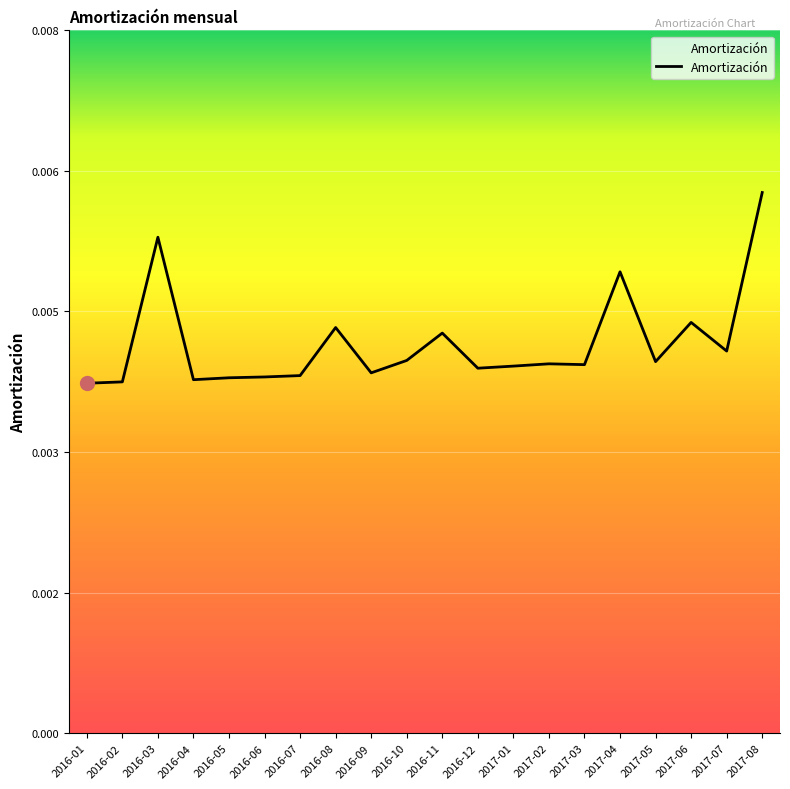

The value at 2017-08 is 0.0. True or false?

True